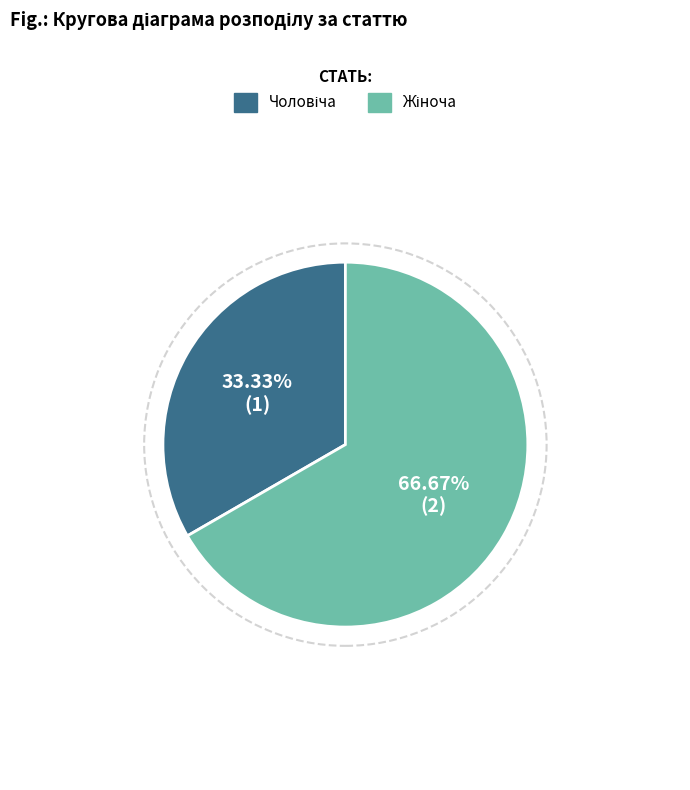

Is there any slice that represents more than half of the pie?

Yes